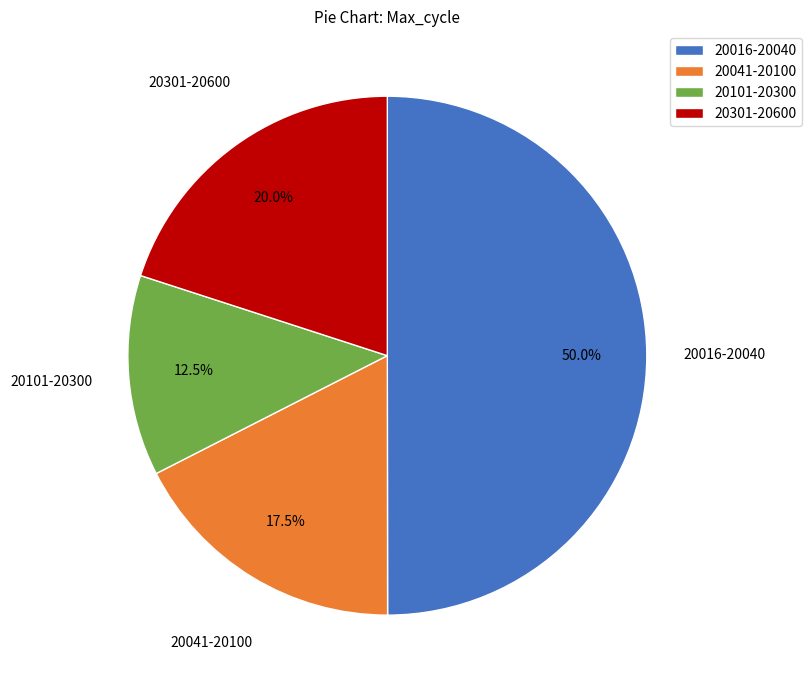

To the nearest percent, what is the average slice percentage?

25%